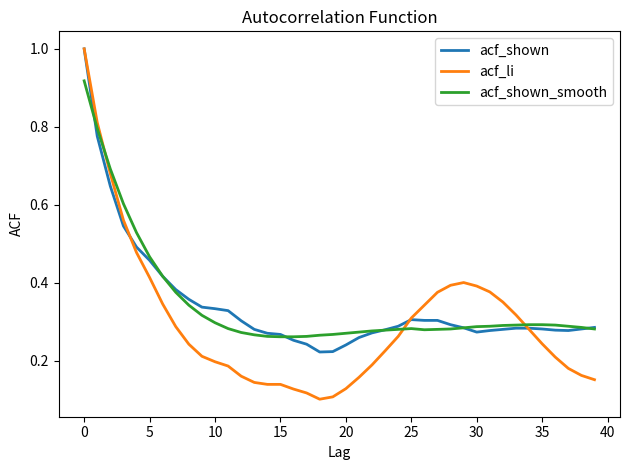

How many series are shown in this chart?

3